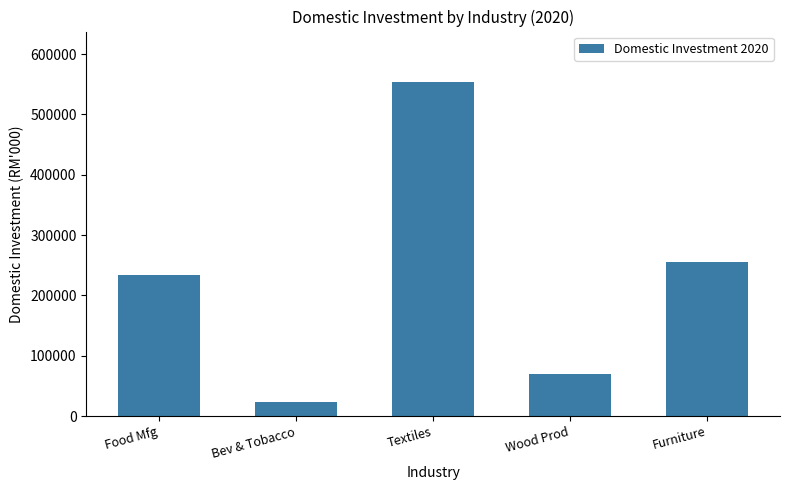

Rank the categories by value from highest to lowest.

Textiles, Furniture, Food Mfg, Wood Prod, Bev & Tobacco